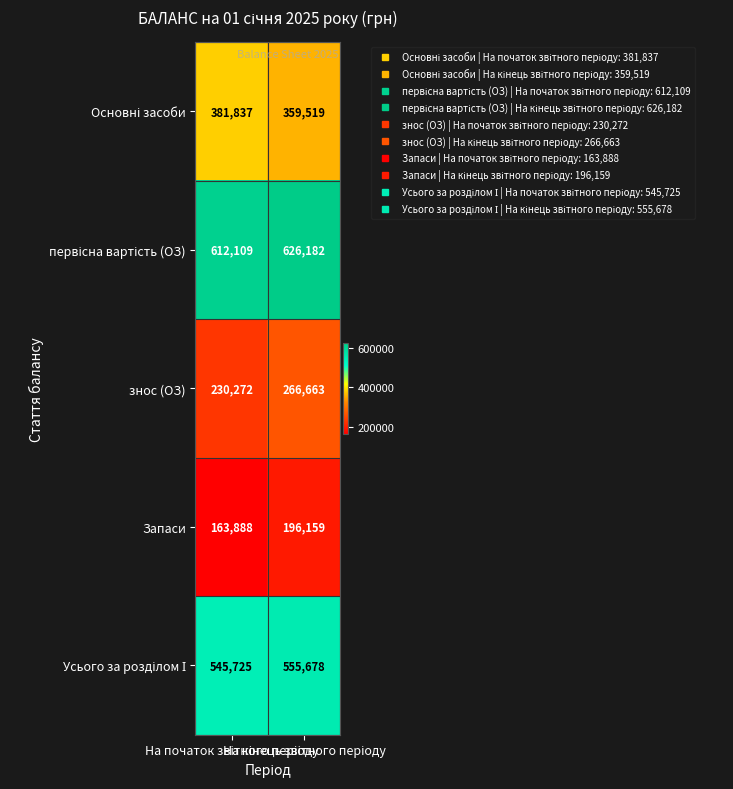

Which series has the widest spread of values?

знос (ОЗ)